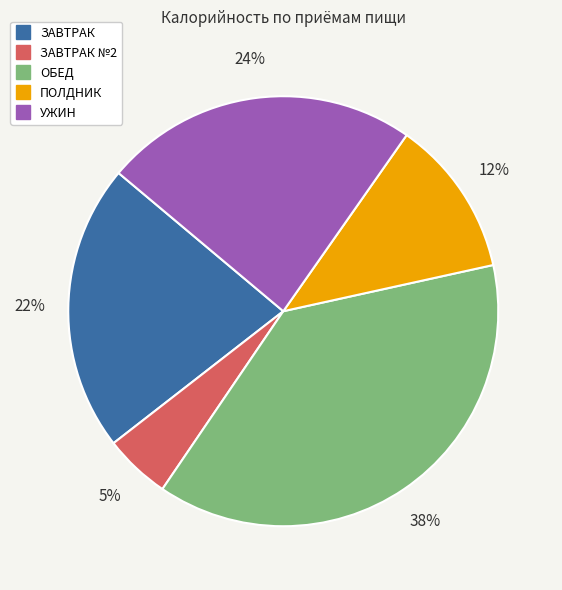

To the nearest percent, what is the difference between the largest and smallest slice percentages?

33%